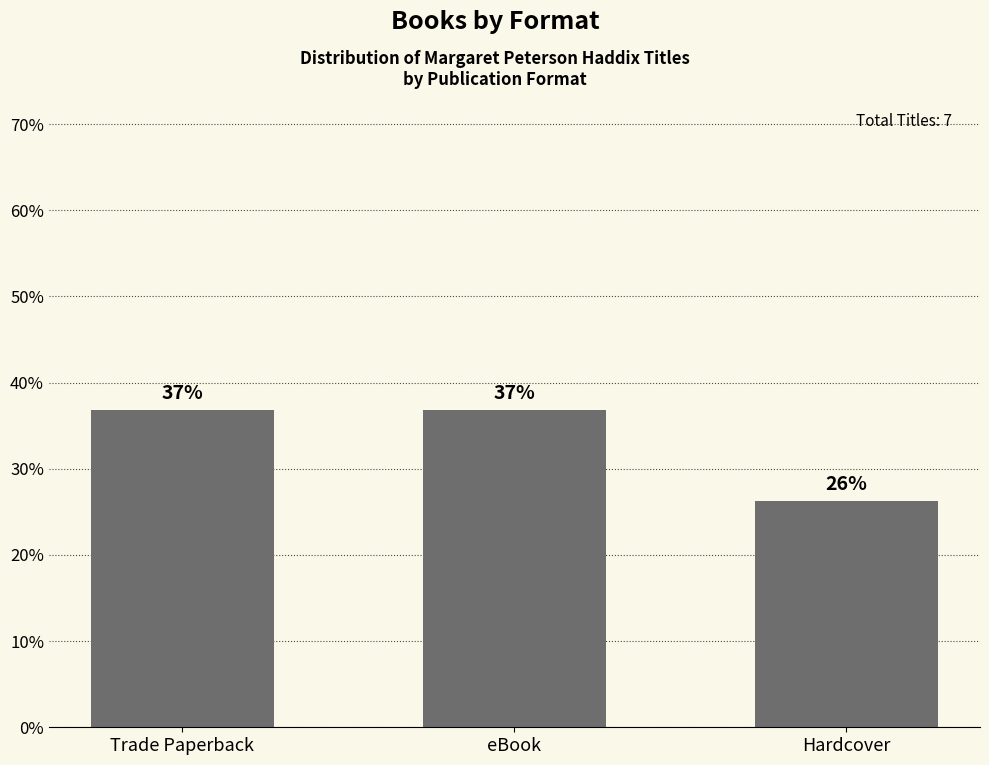

What is the minimum value shown in the chart?

26.3